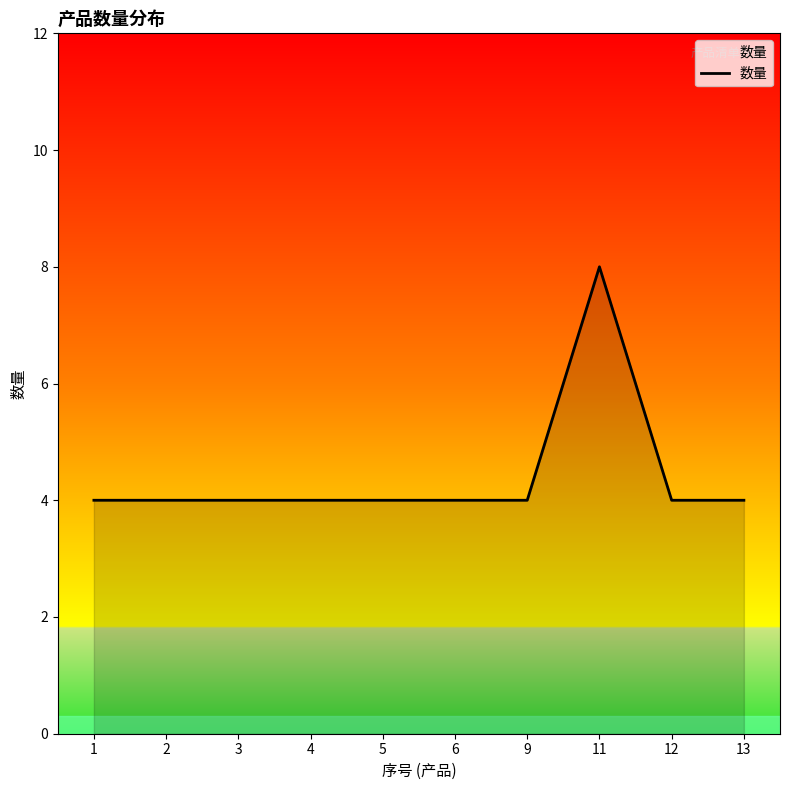

Read the value at 2.

4